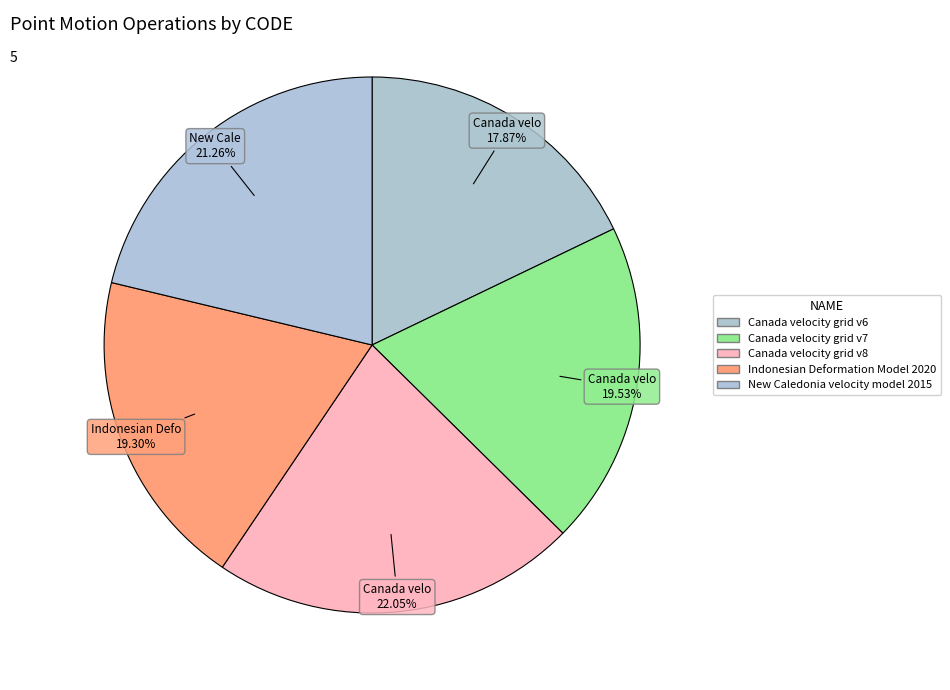

True or false: New Caledonia velocity model 2015 accounts for 21% of the total.

True